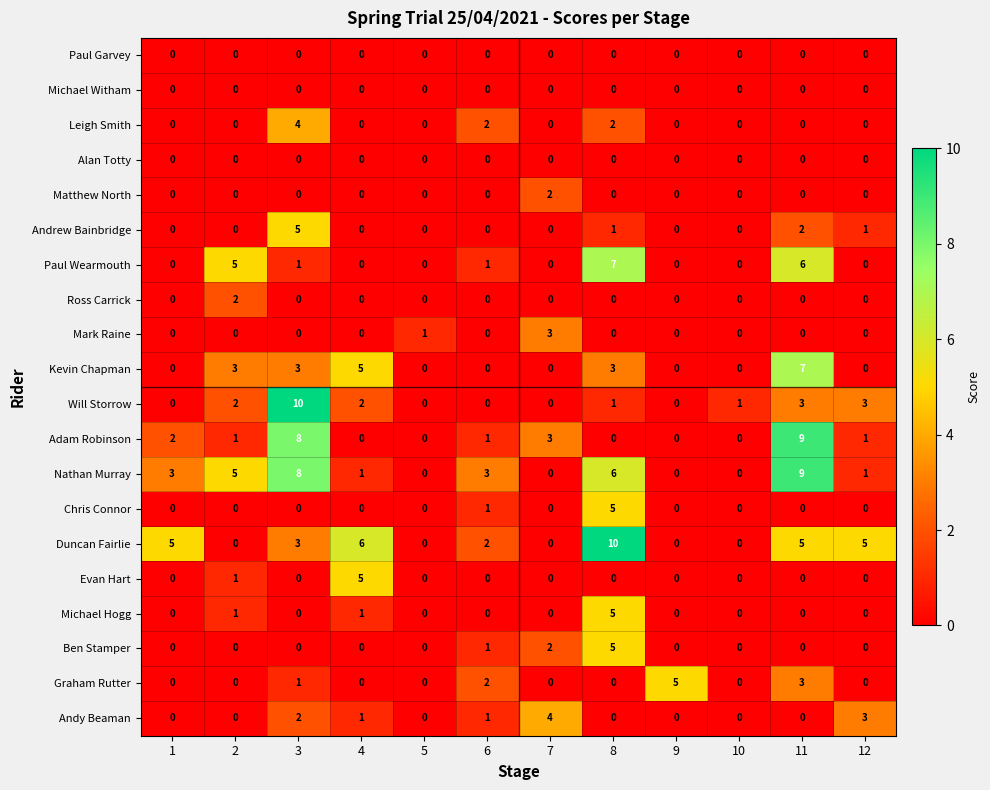

Which series changed the most between 1 and 6?

Duncan Fairlie